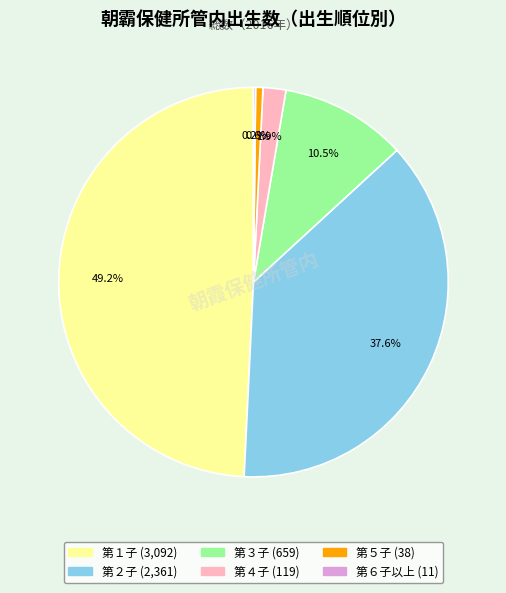

To the nearest percent, what is the combined percentage of 第１子 and 第２子?

87%